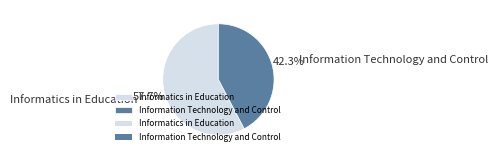

Approximately how many times larger is the value at Informatics in Education compared to Information Technology and Control?

1.4